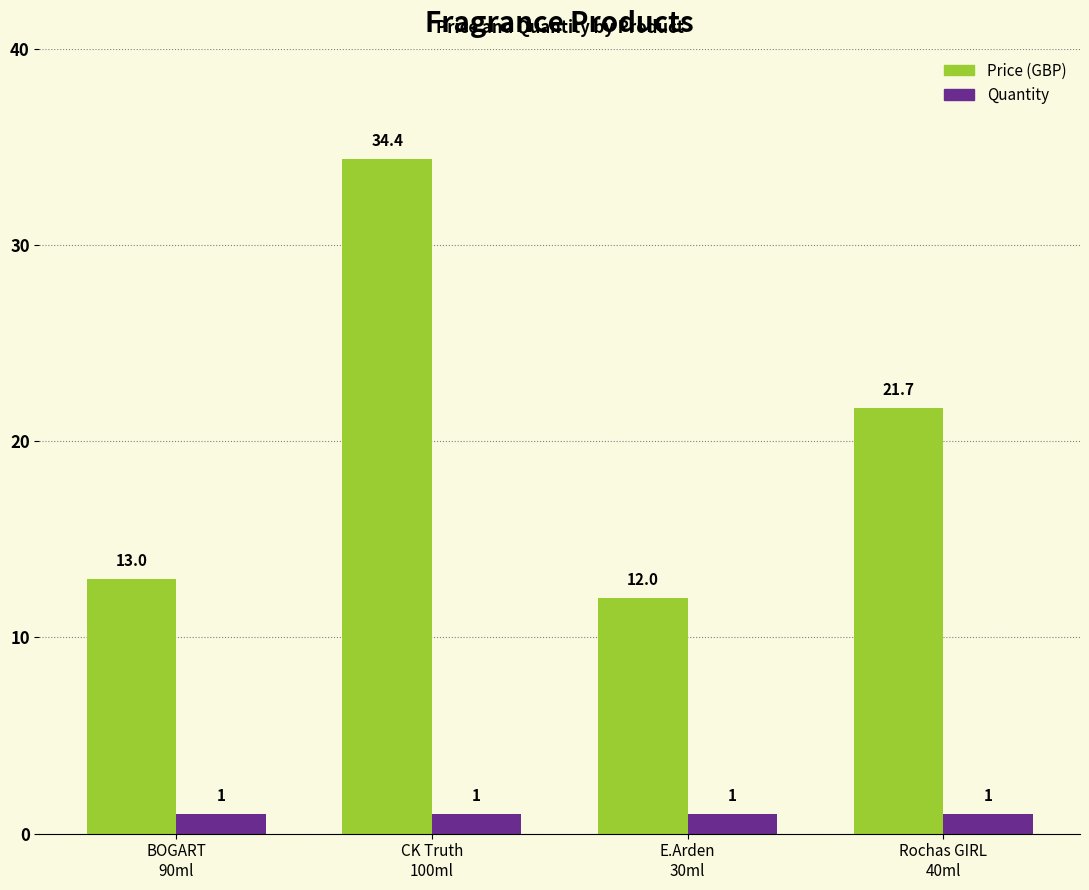

What is the minimum value shown in the chart?

1.0